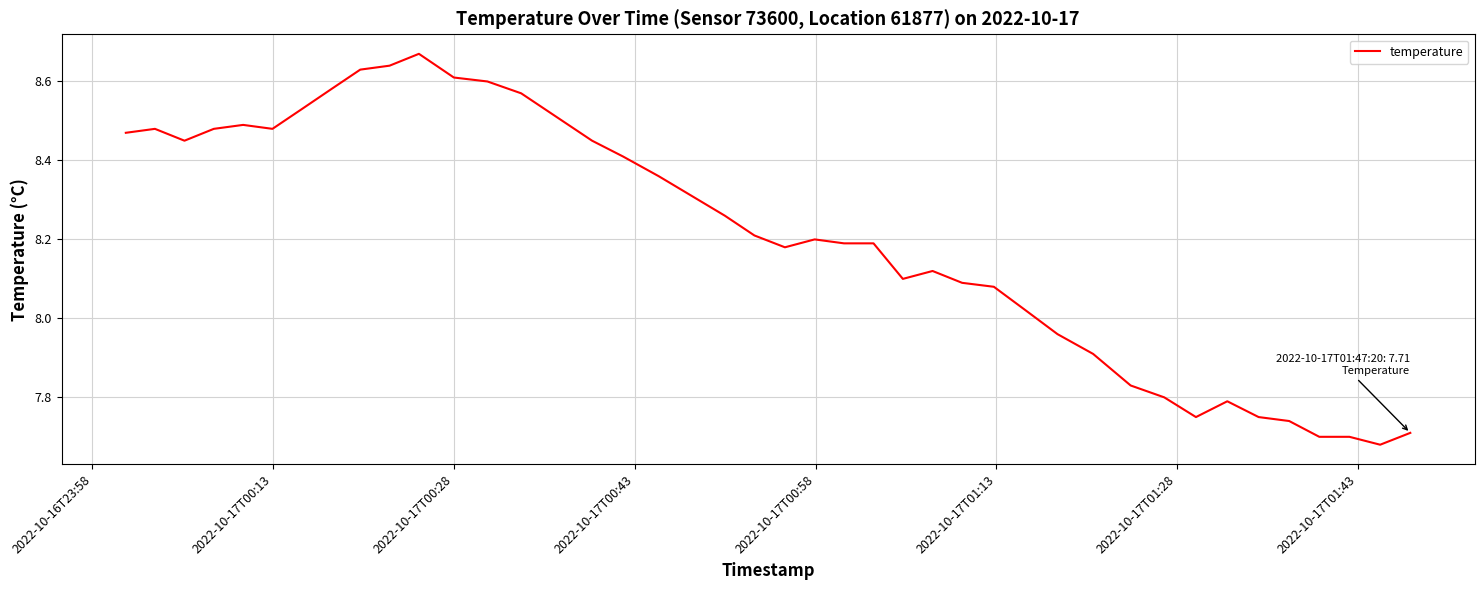

What is the difference between the maximum and minimum values?

1.0